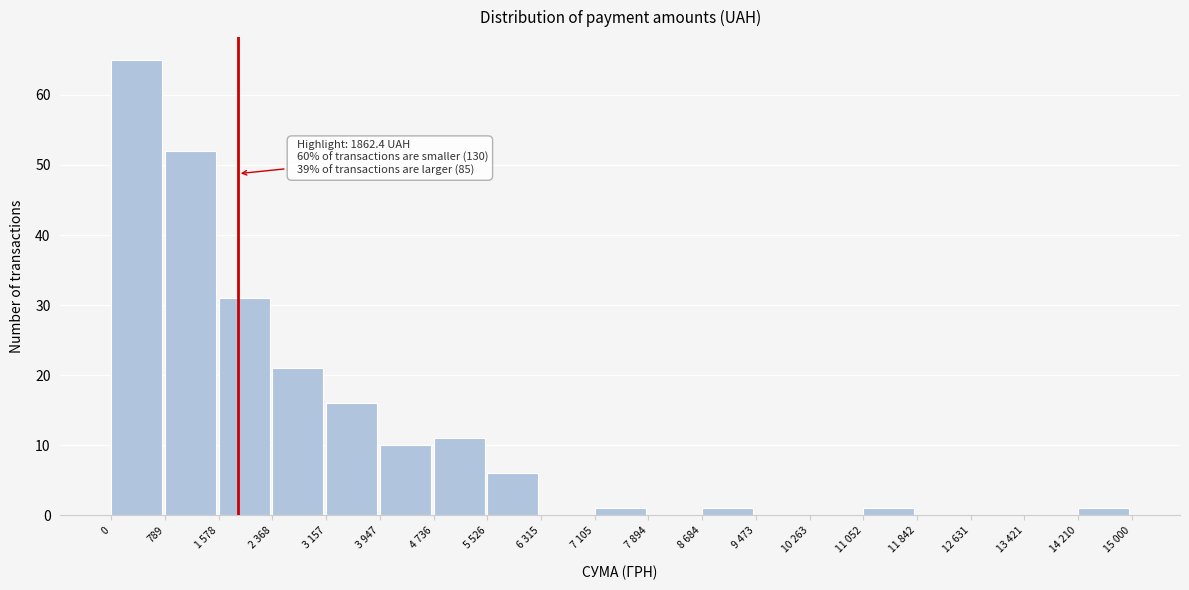

Reading left to right, extract all data points from this chart.

0=65	789=52	1 578=31	2 368=21	3 157=16	3 947=10	4 736=11	5 526=6	6 315=0	7 105=1	7 894=0	8 684=1	9 473=0	10 263=0	11 052=1	11 842=0	12 631=0	13 421=0	14 210=1